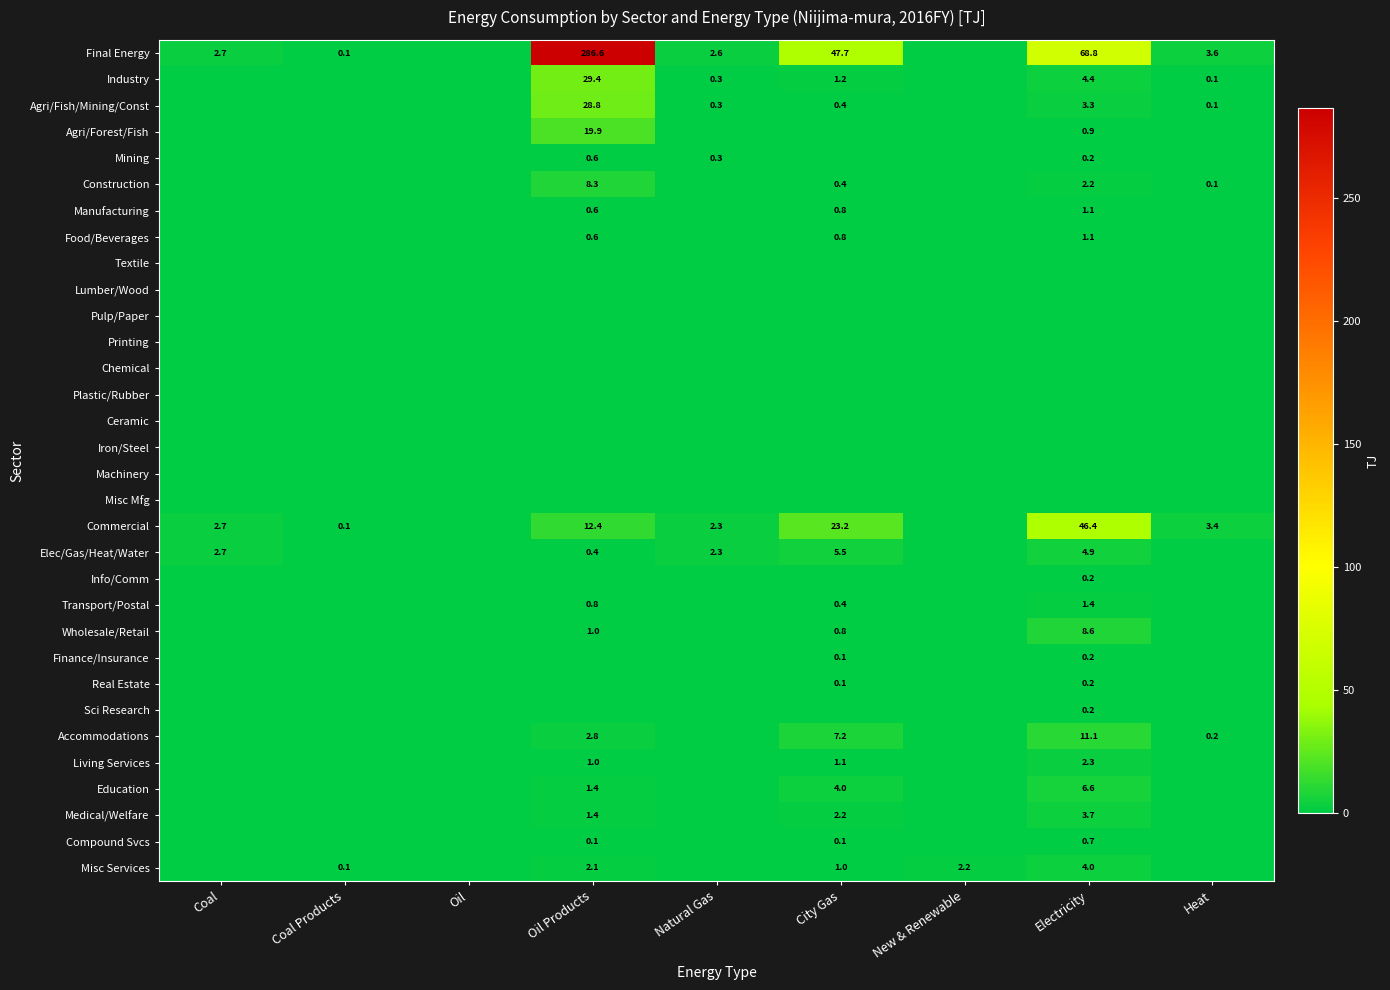

The value of Industry at Heat is 0.1. True or false?

True